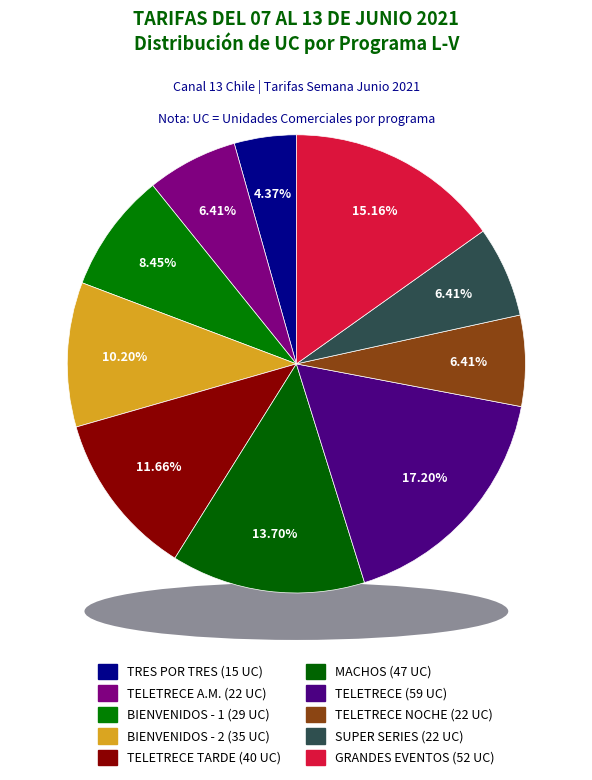

Does GRANDES EVENTOS represent more than half of the total?

No